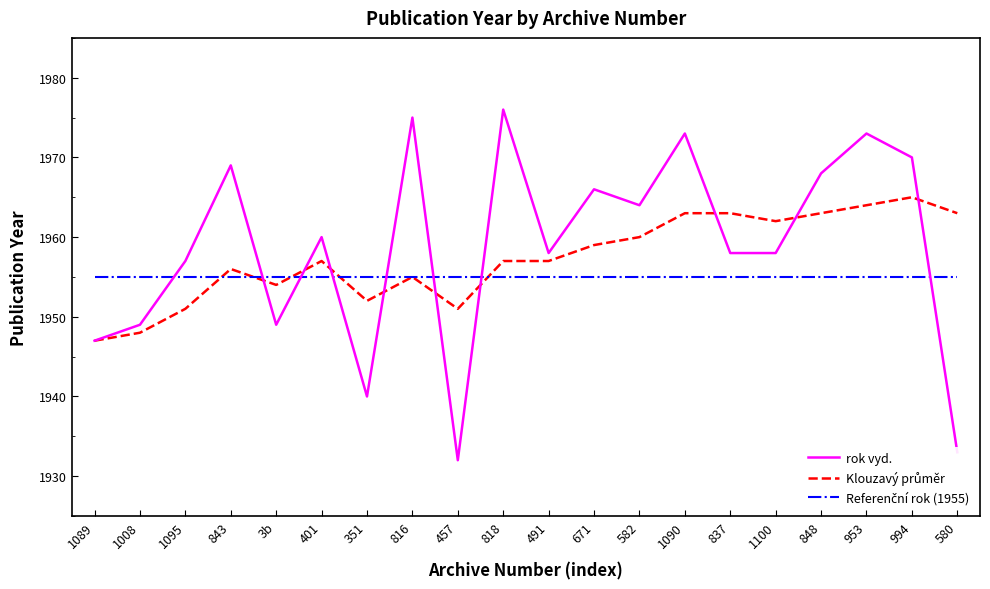

What is the maximum value shown in the chart?

1976